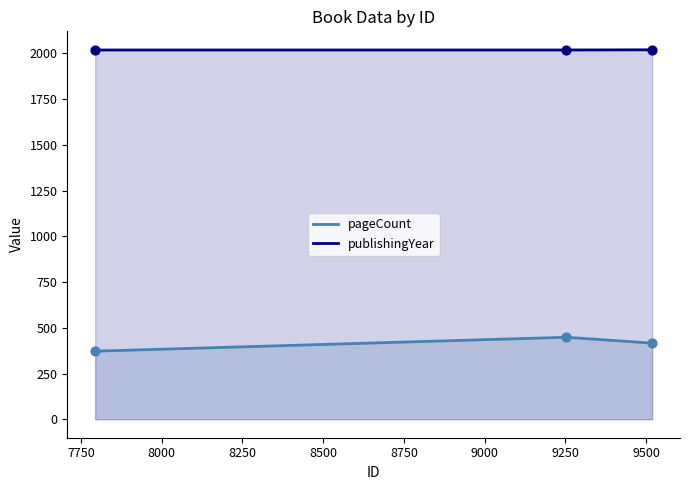

Which series has the largest Y range (max minus min)?

pageCount